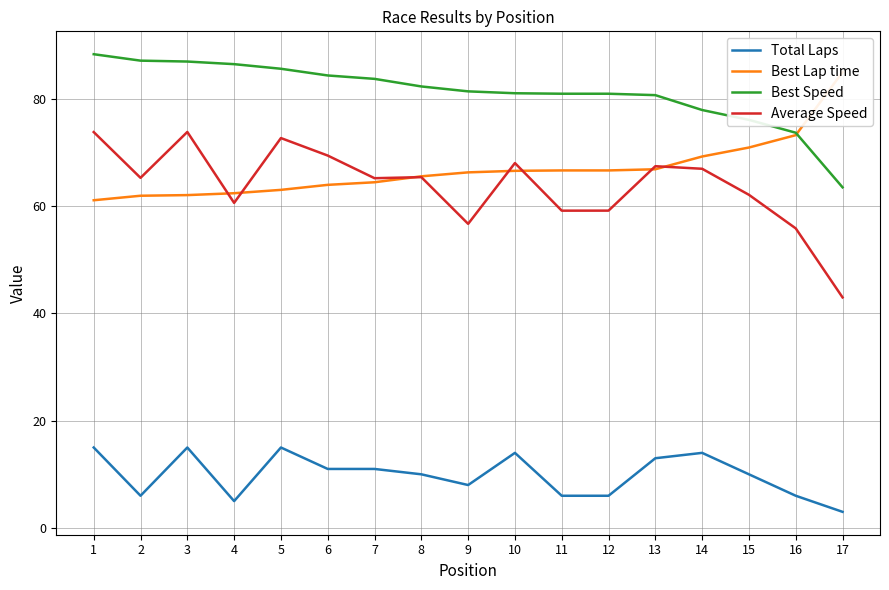

How many values in the Best Speed series exceed 81?

10